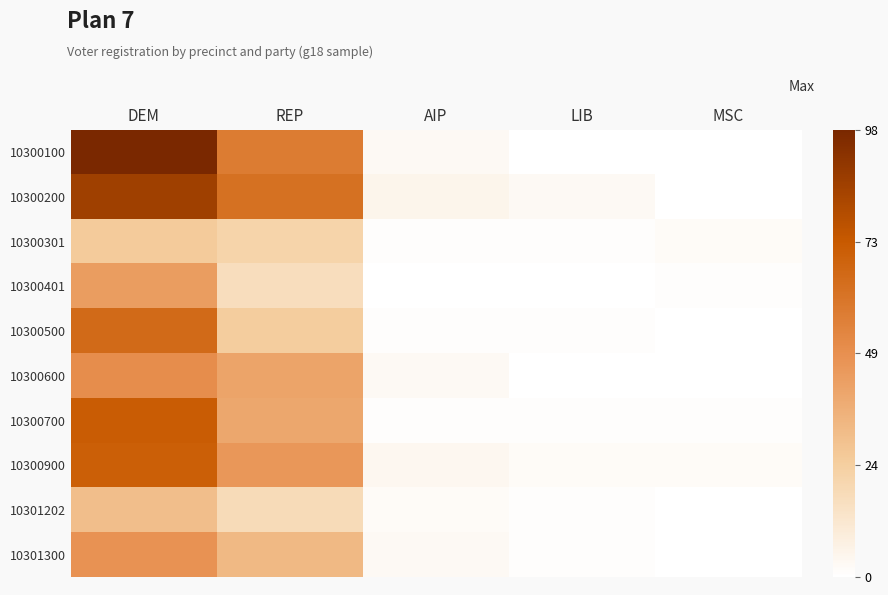

Reading left to right, list all the values displayed in this chart.

10300100: DEM=98	REP=58	AIP=3	LIB=0	MSC=0
10300200: DEM=86	REP=63	AIP=5	LIB=3	MSC=0
10300301: DEM=26	REP=22	AIP=1	LIB=1	MSC=2
10300401: DEM=44	REP=17	AIP=0	LIB=0	MSC=1
10300500: DEM=66	REP=25	AIP=1	LIB=1	MSC=0
10300600: DEM=50	REP=41	AIP=3	LIB=0	MSC=0
10300700: DEM=72	REP=40	AIP=1	LIB=1	MSC=1
10300900: DEM=71	REP=46	AIP=4	LIB=2	MSC=2
10301202: DEM=31	REP=18	AIP=2	LIB=1	MSC=0
10301300: DEM=48	REP=33	AIP=3	LIB=1	MSC=0